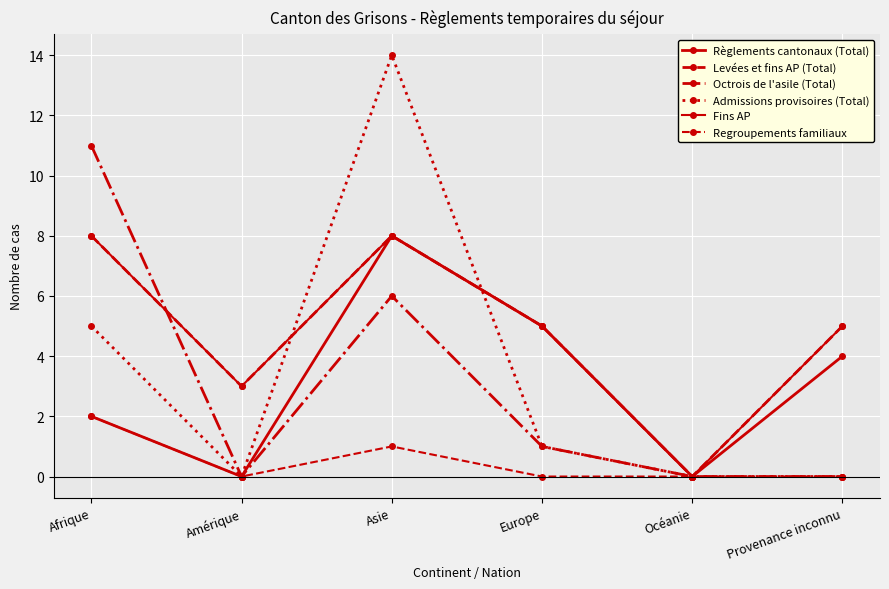

The Regroupements familiaux series shows 0 at Océanie. True or false?

True